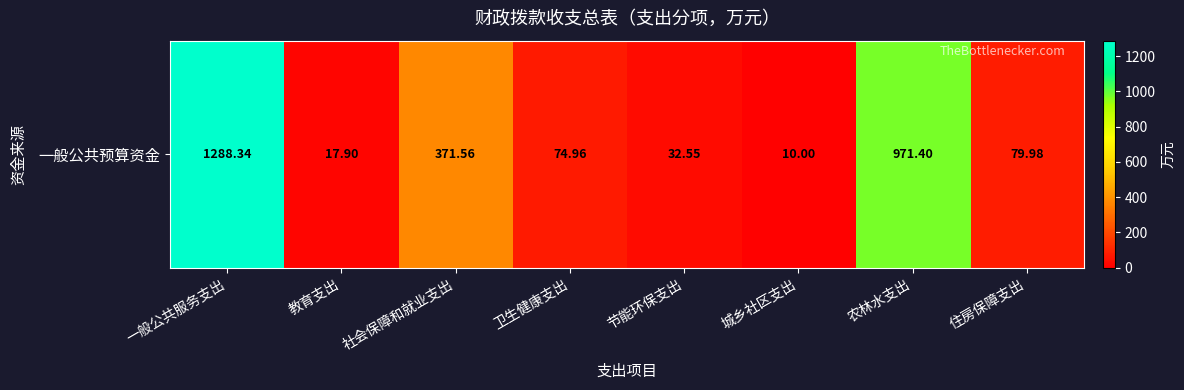

What is the sum of the values at 社会保障和就业支出 and 农林水支出?

1343.0